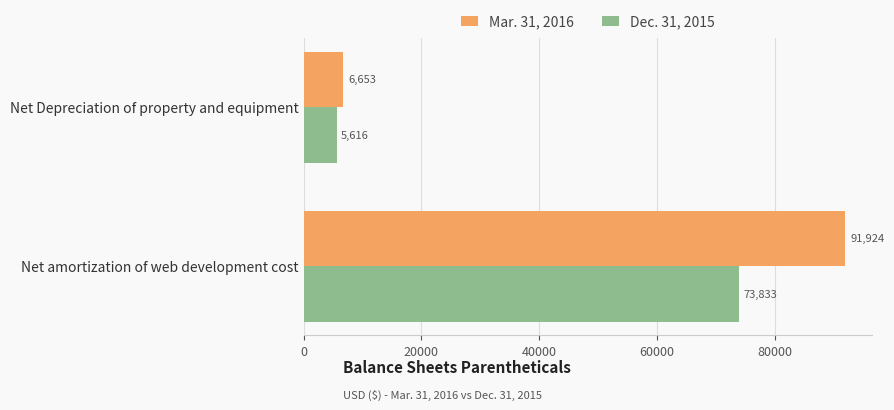

What is the sum of all Dec. 31, 2015 values?

79449